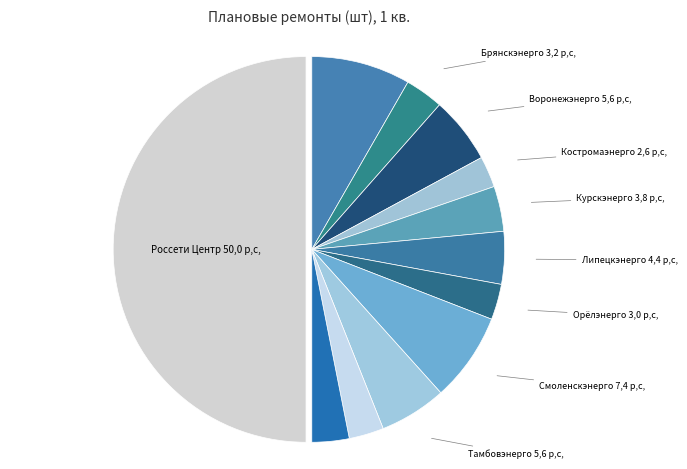

How many segments does this pie chart have?

12